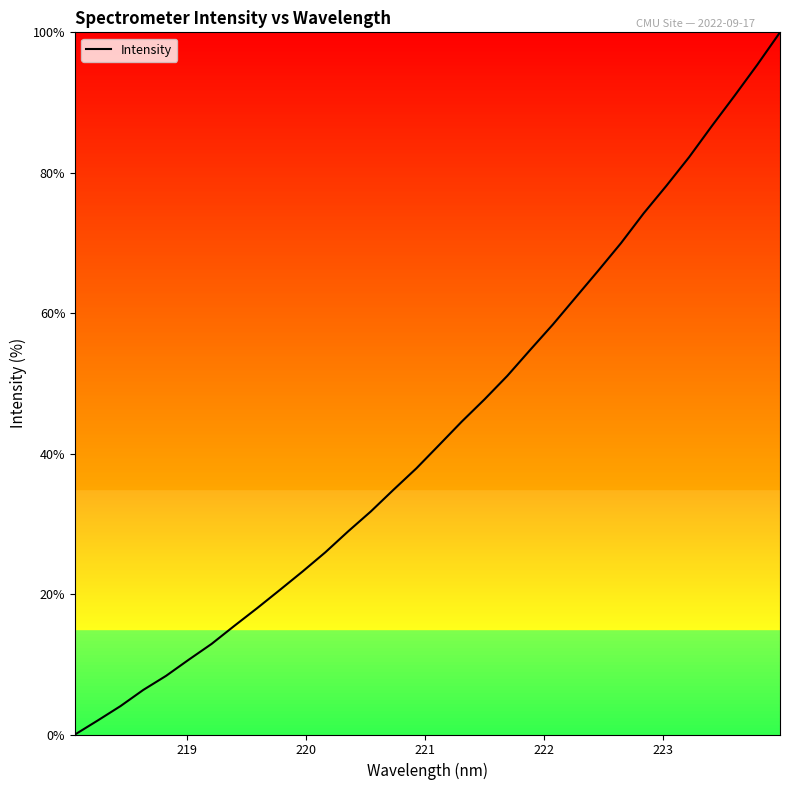

What is the difference between the maximum and minimum values?

100.0